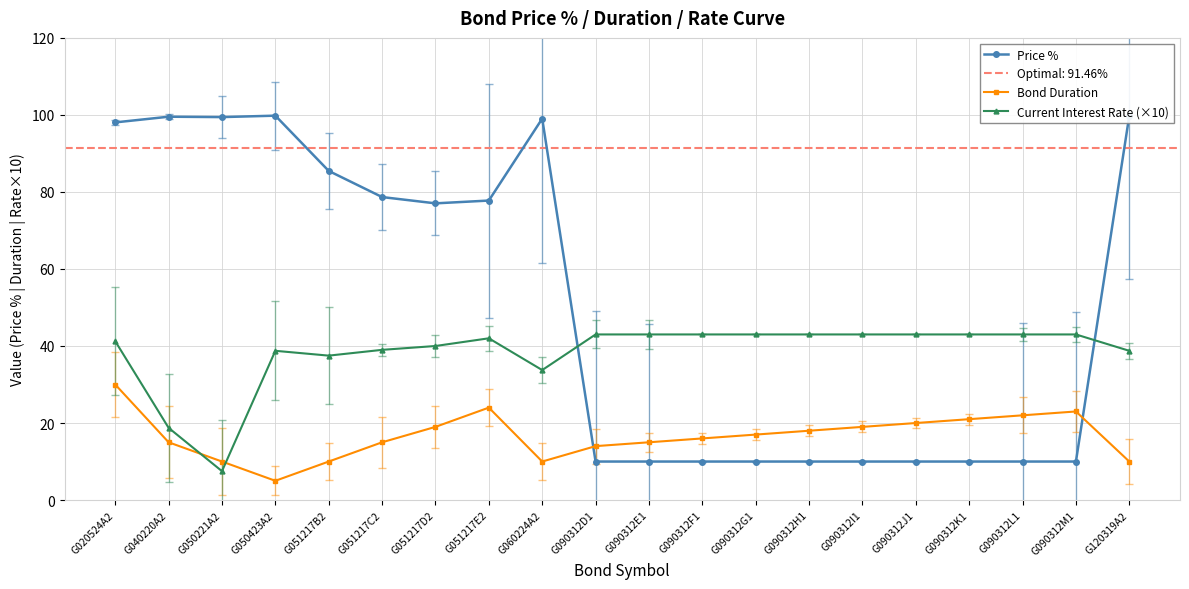

What is the greatest value displayed?

99.8